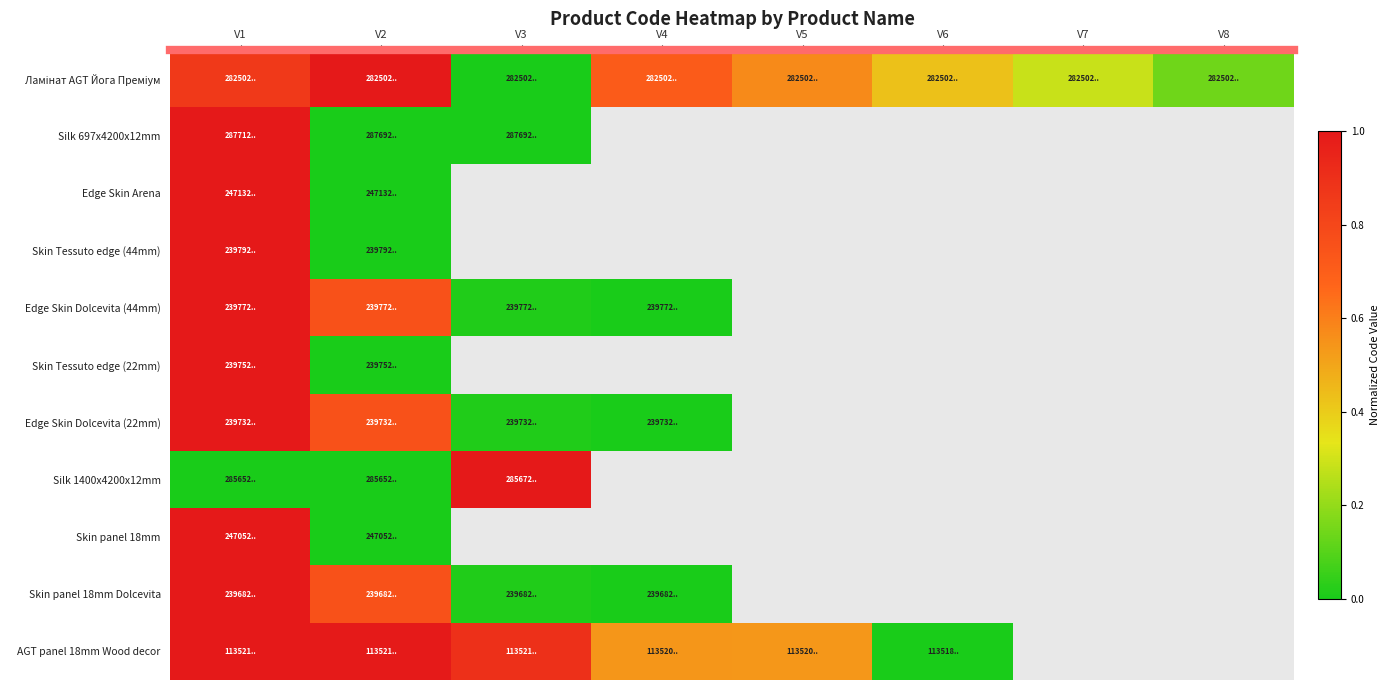

What is the maximum value shown in the chart?

1.0